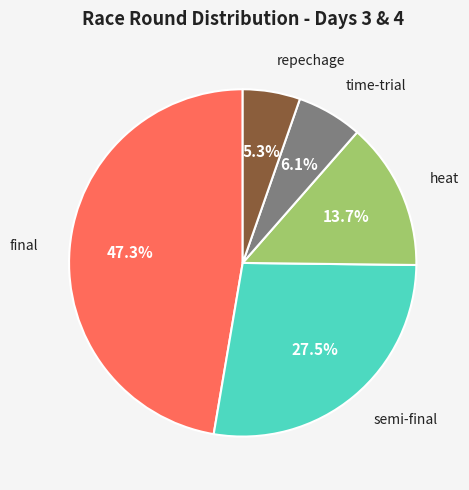

Is final the majority of the pie?

No